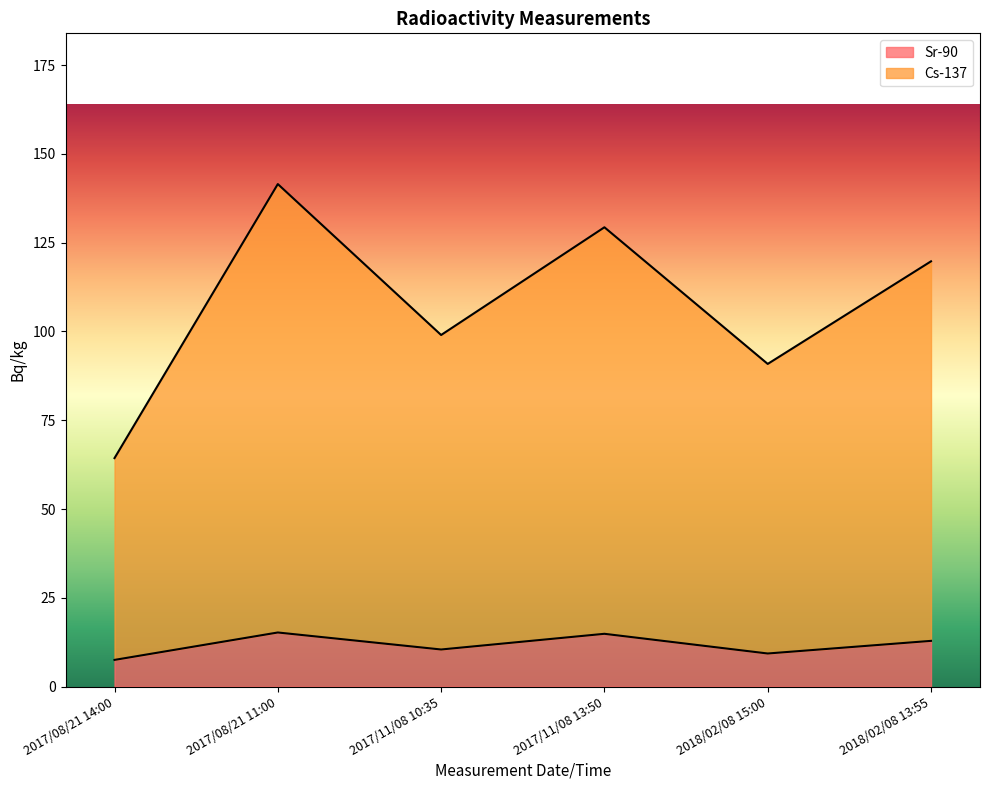

Does the chart display data point markers on the line(s)?

No